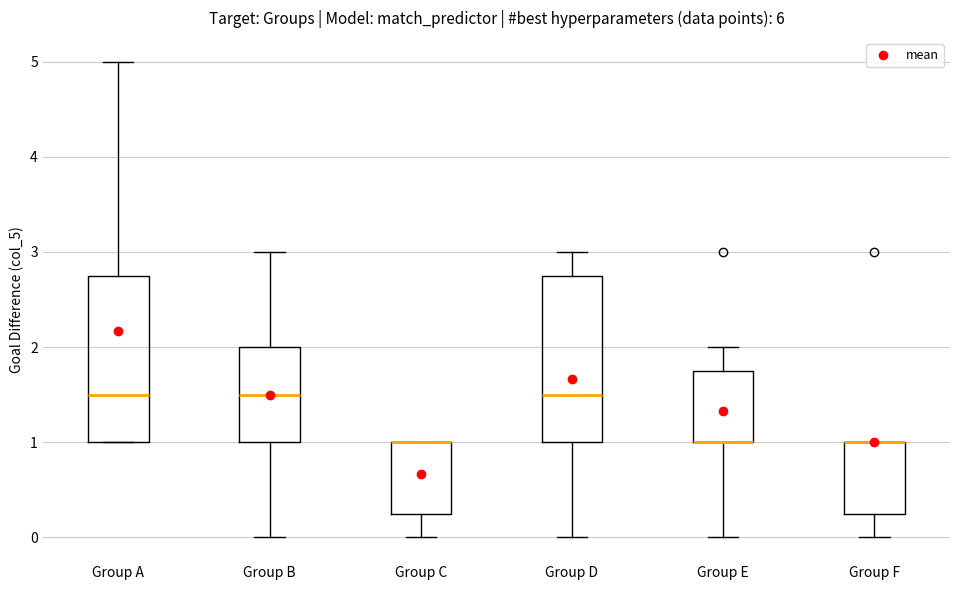

Reading left to right, transcribe this box plot: for each box, give where its median line is, the range the box spans, and where its two whiskers end, as read against the y-axis. The values are not printed on the chart, so give them approximately, as read against the axis.

Group A: median 1.5, box 1.0 to 2.8, whiskers 1.0 to 5.0
Group B: median 1.5, box 1.0 to 2.0, whiskers 0.0 to 3.0
Group C: median 1.0 (drawn on the box's upper edge), box 0.3 to 1.0, whiskers 0.0 to 1.0
Group D: median 1.5, box 1.0 to 2.8, whiskers 0.0 to 3.0
Group E: median 1.0 (drawn on the box's lower edge), box 1.0 to 1.8, whiskers 0.0 to 2.0
Group F: median 1.0 (drawn on the box's upper edge), box 0.3 to 1.0, whiskers 0.0 to 1.0